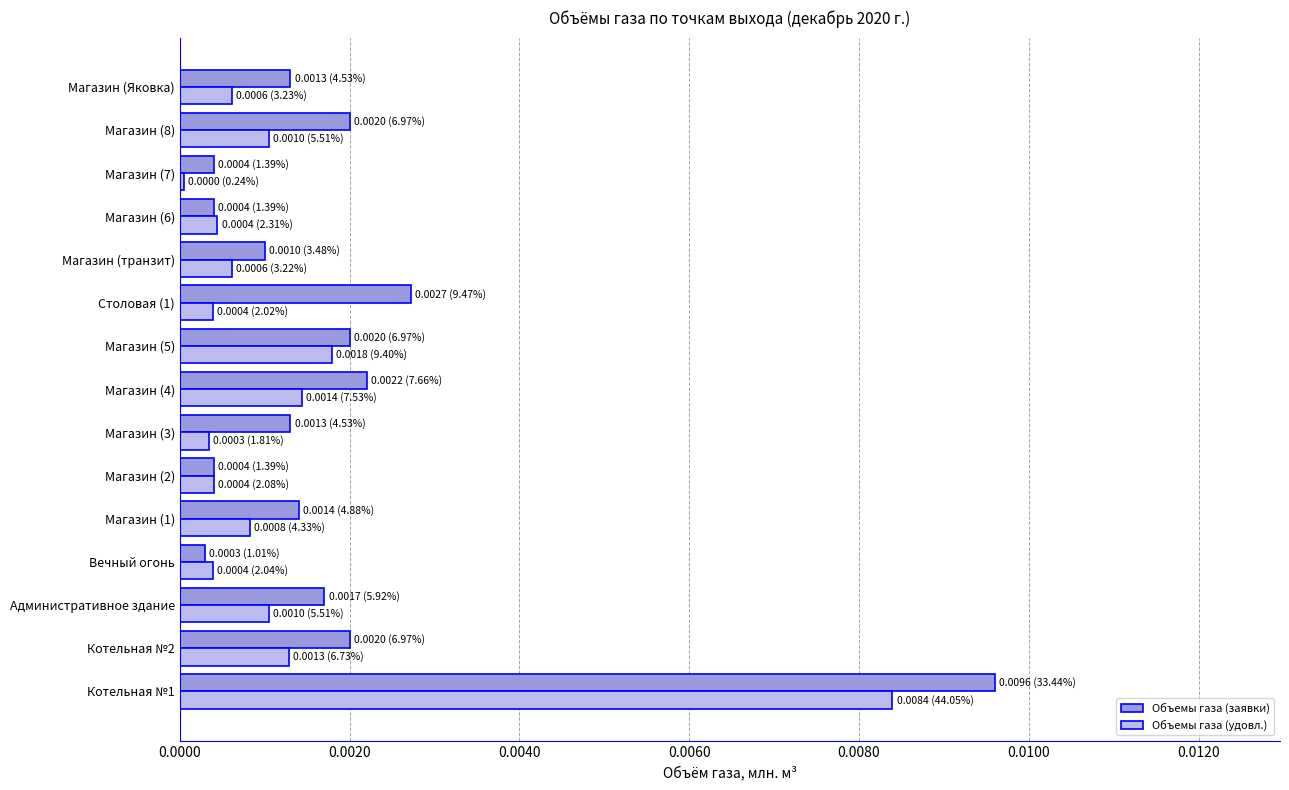

At which category is the sum across all series the highest?

Котельная №1